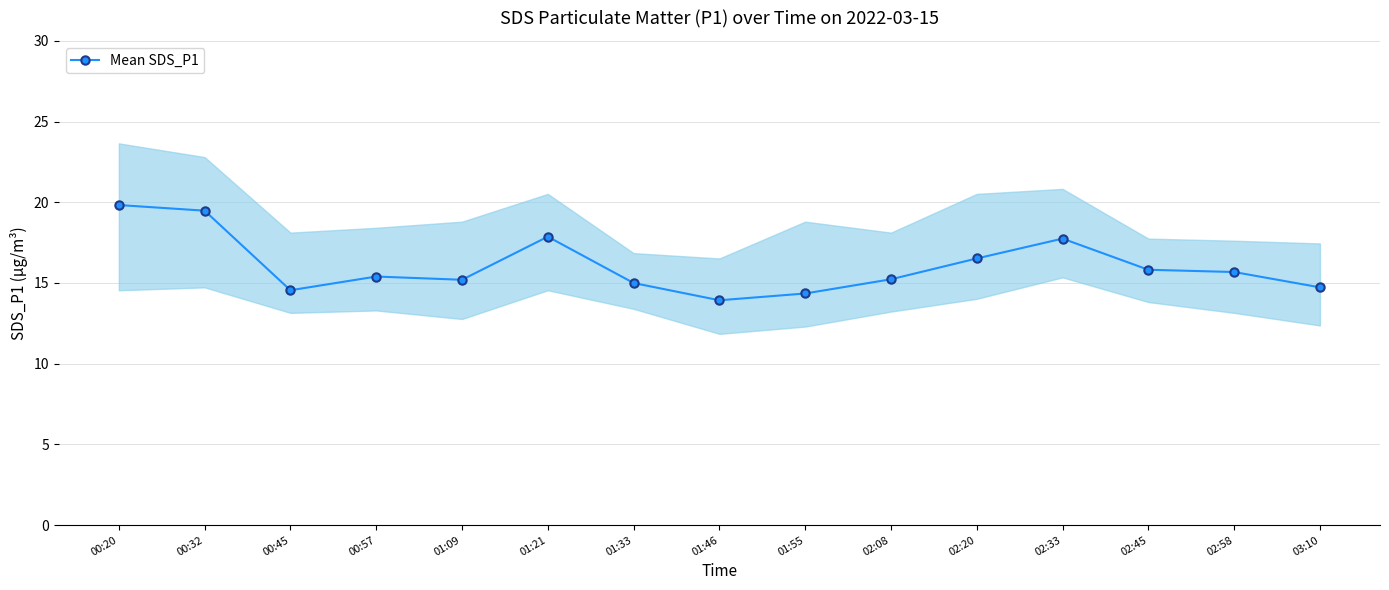

What is the difference between the values at 01:09 and 02:20?

1.3